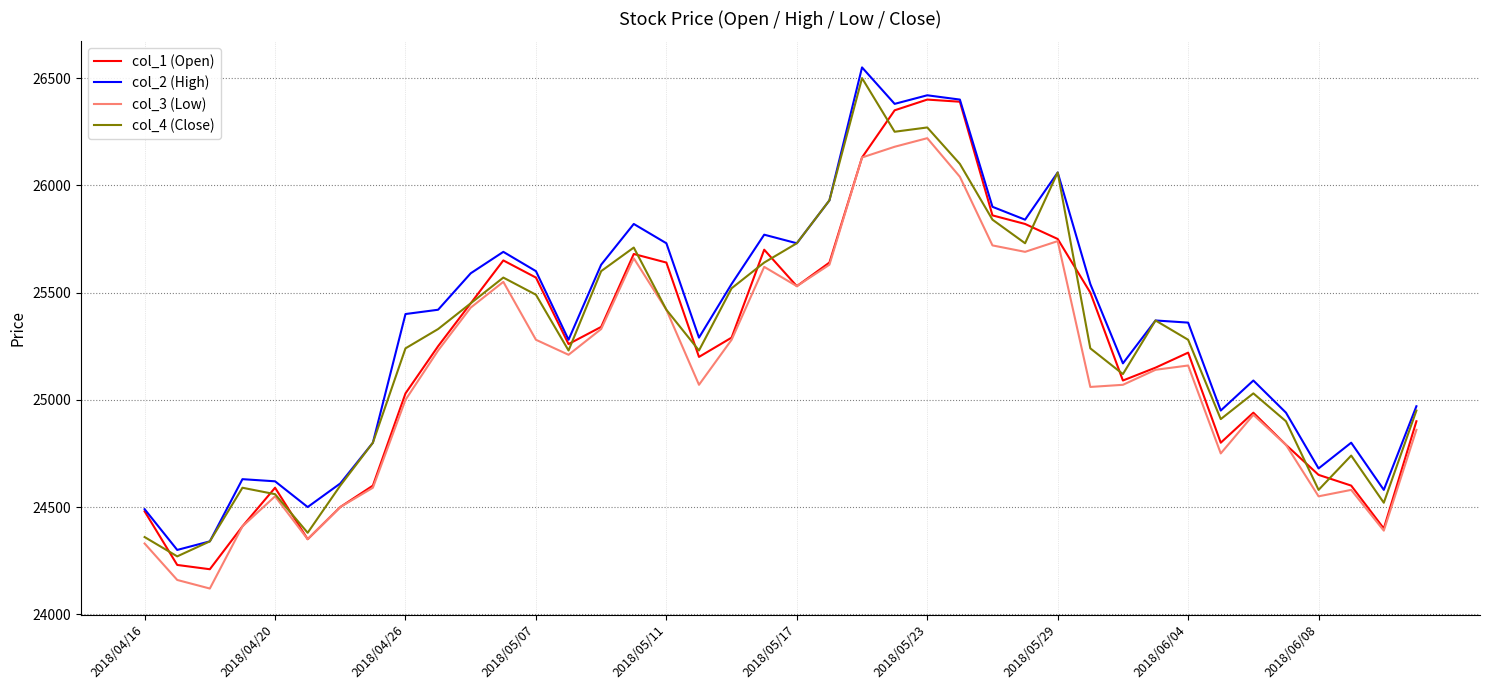

Which series has the largest range (max minus min)?

col_2 (High)